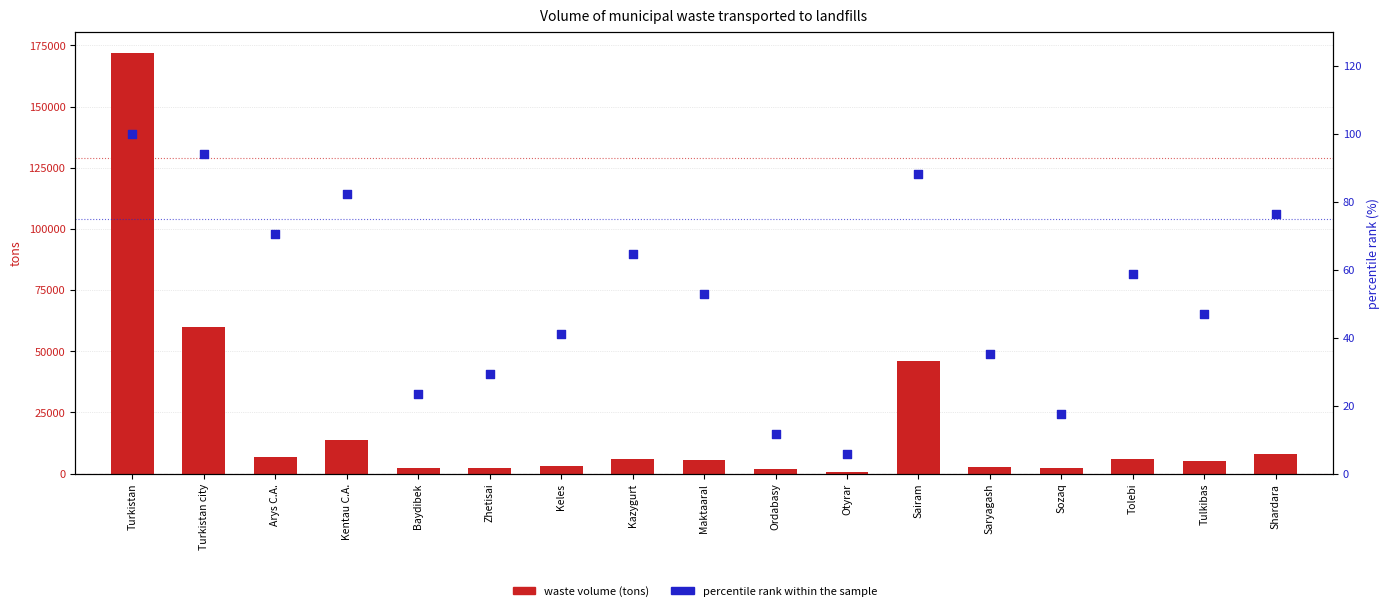

At which category is the sum across all series the highest?

Turkistan